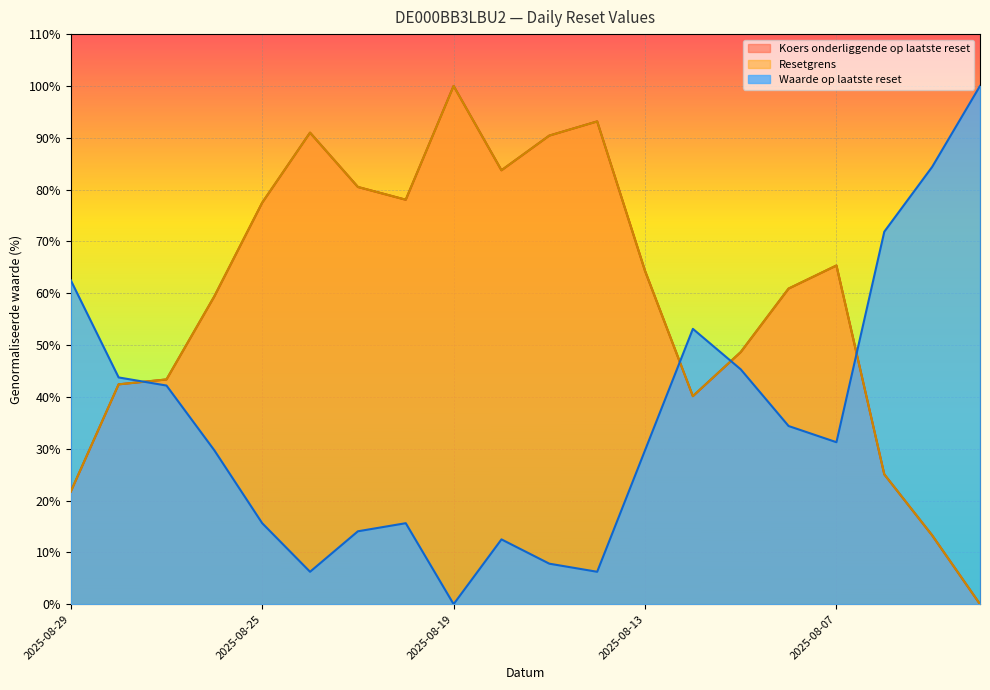

True or false: Resetgrens has more than 2 interior local peaks.

True